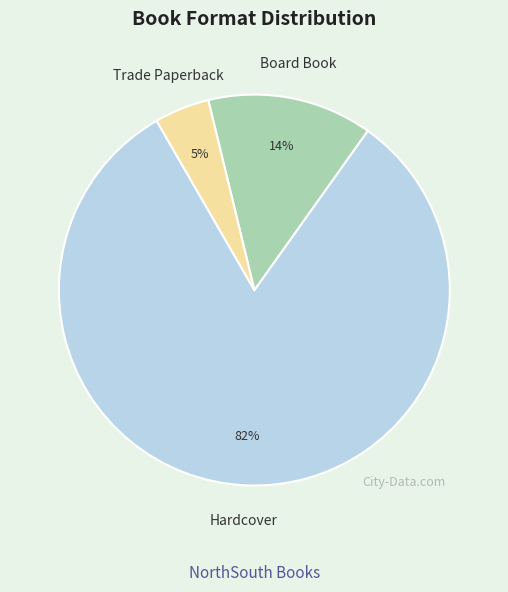

The Hardcover slice represents 82% of the pie. True or false?

True